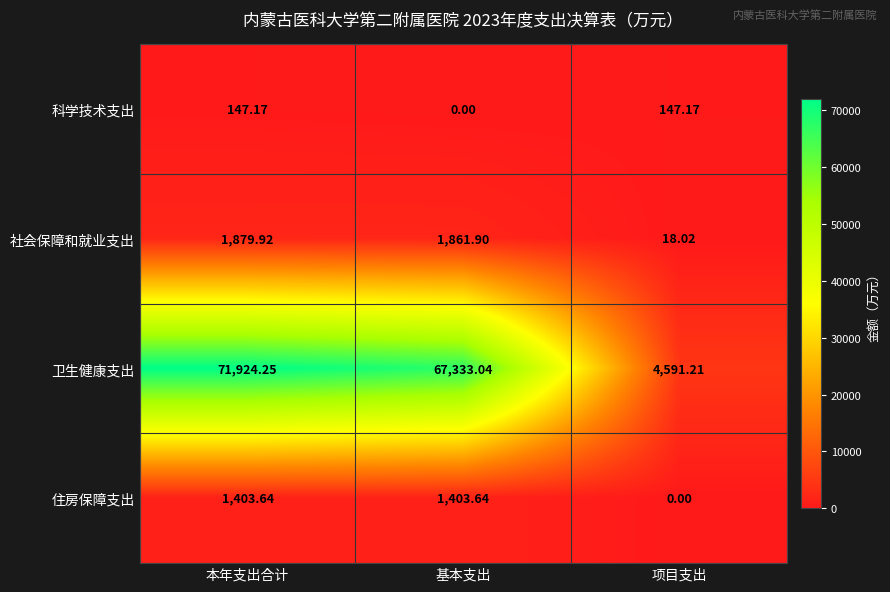

At which label is 社会保障和就业支出 closest to 948?

基本支出